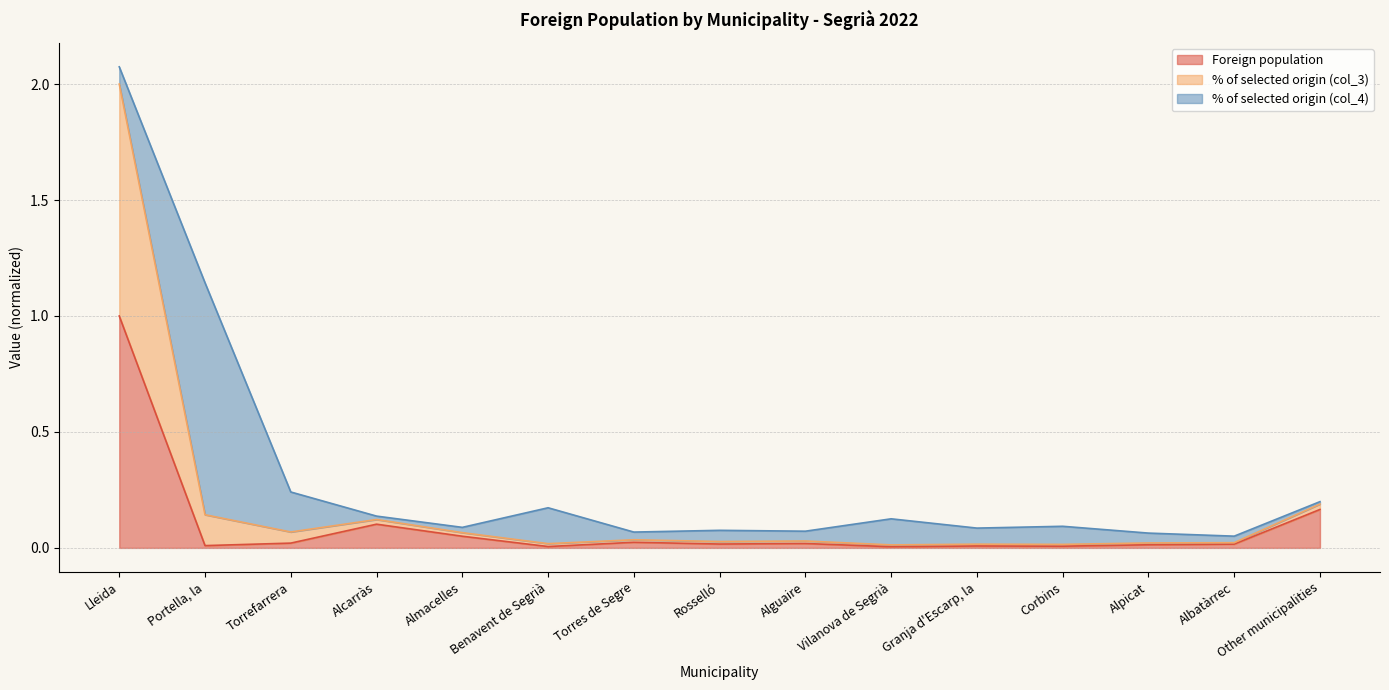

The value of Foreign population at Alguaire is 0.0. True or false?

True